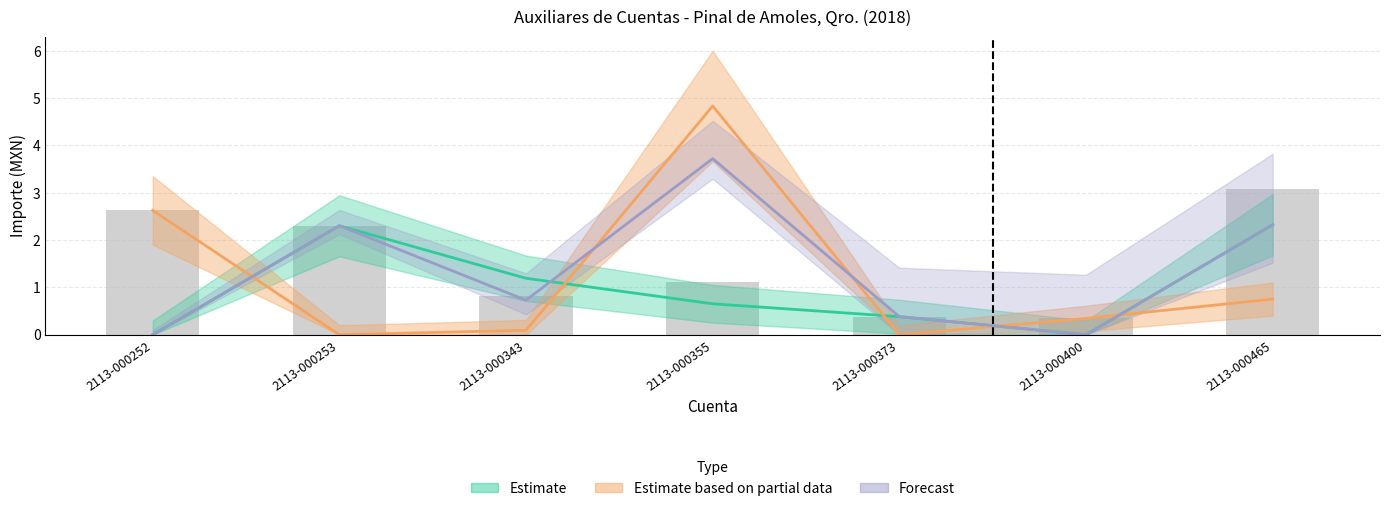

Reading right to left, transcribe all the data shown in this chart.

3.1	0.3	0.4	1.1	0.8	2.3	2.6